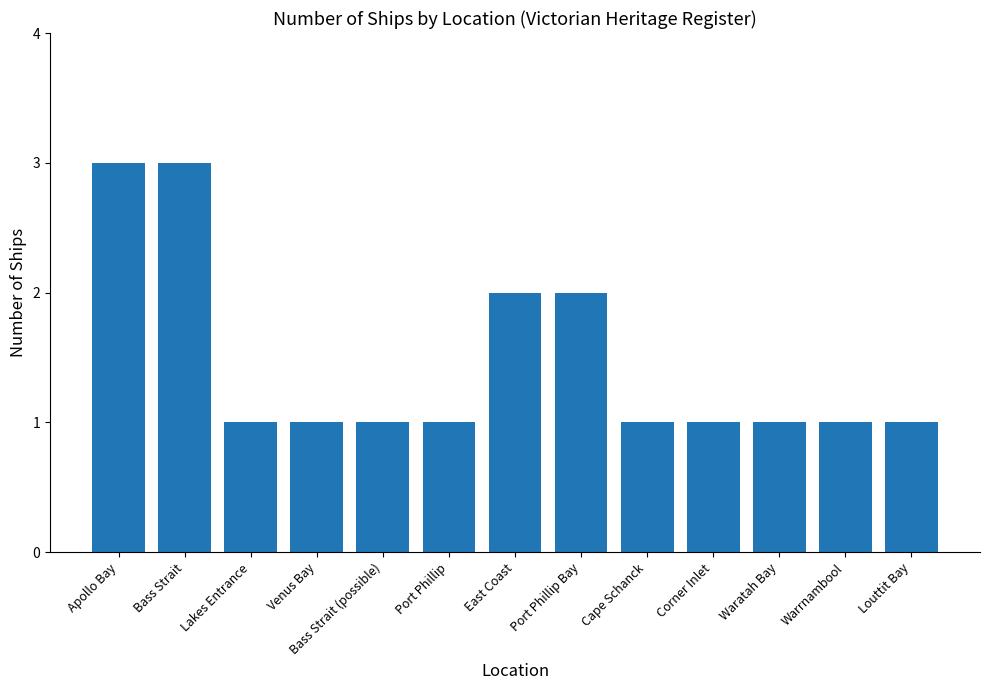

What is the label of the 4th bar from the left?

Venus Bay